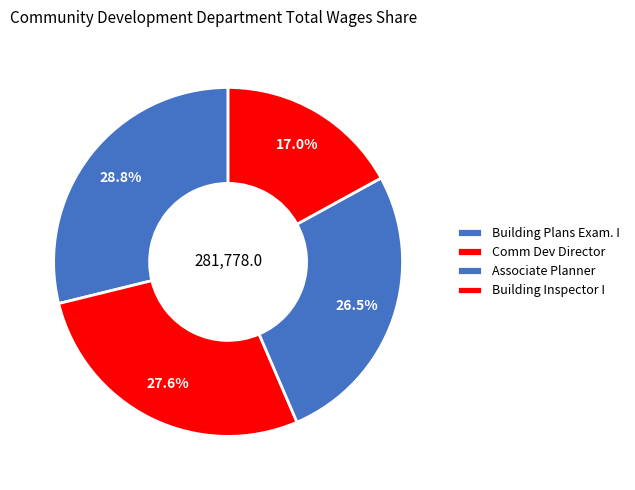

What percentage is the Comm Dev Director slice, to the nearest percent?

28%